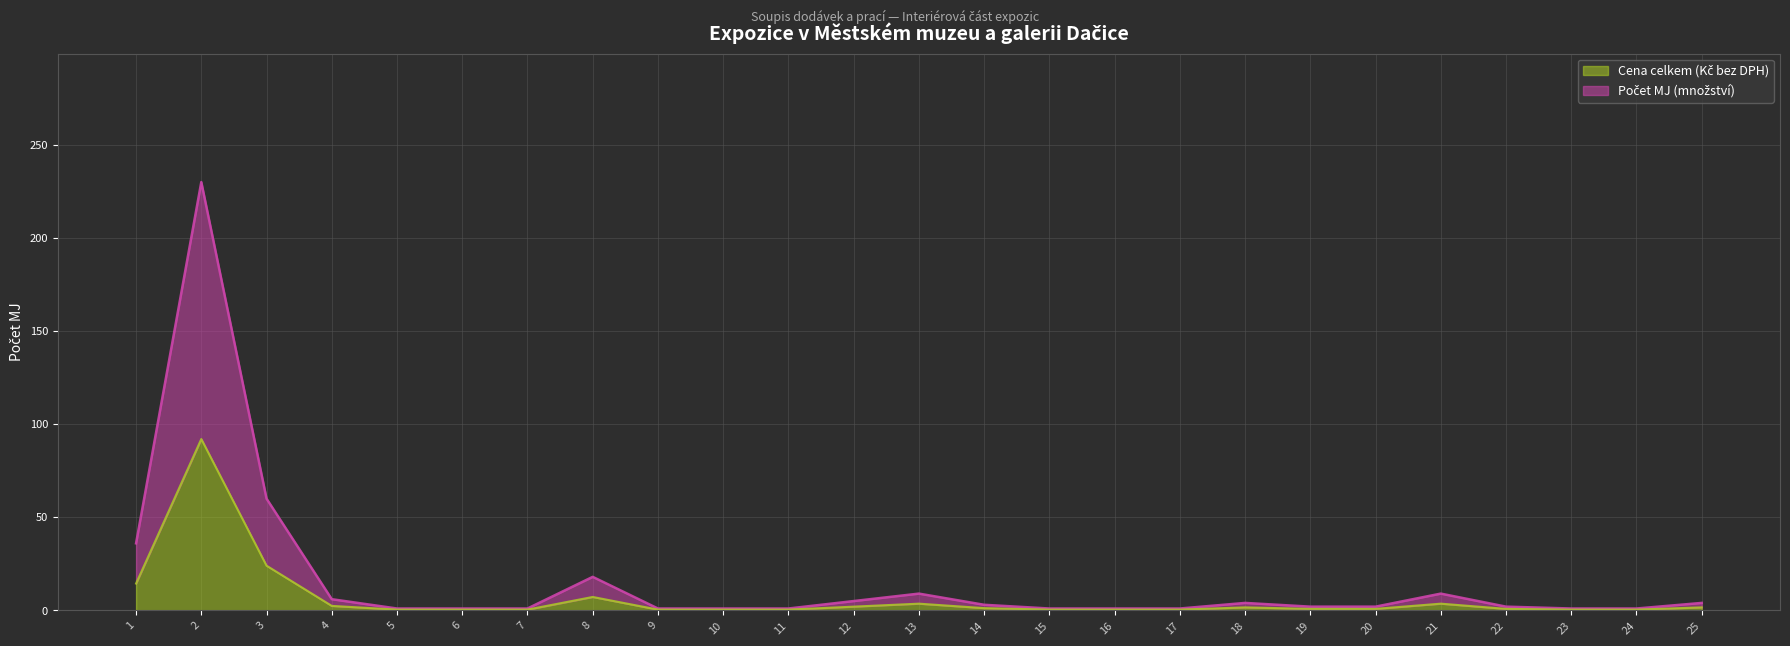

True or false: the data shows 1 at 16.

True